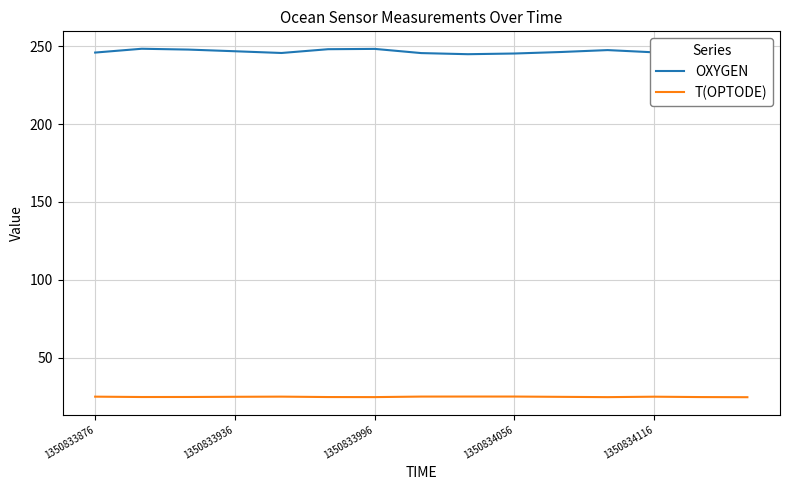

Rank the series by their average value, from lowest to highest.

T(OPTODE), OXYGEN